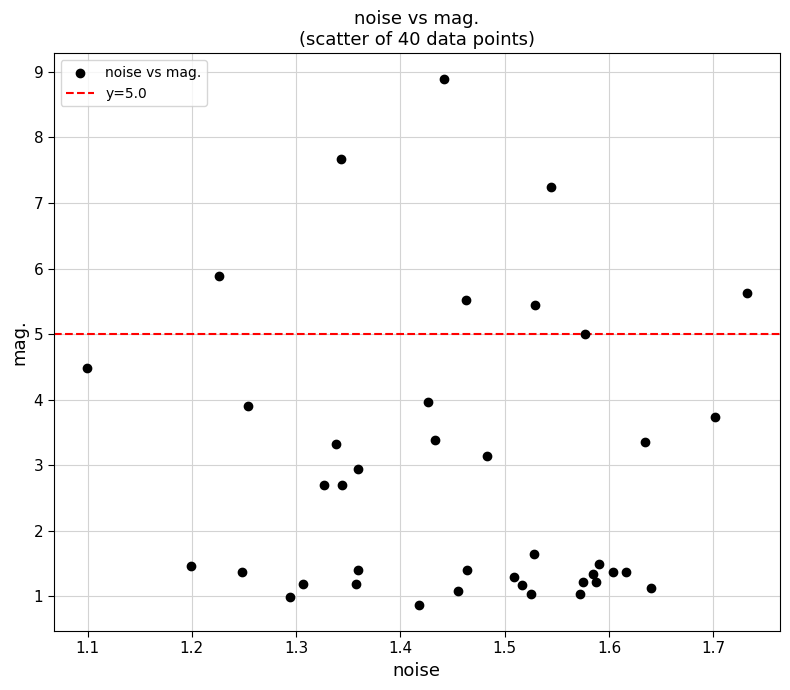

What is the range of X values (max minus min)?

0.6